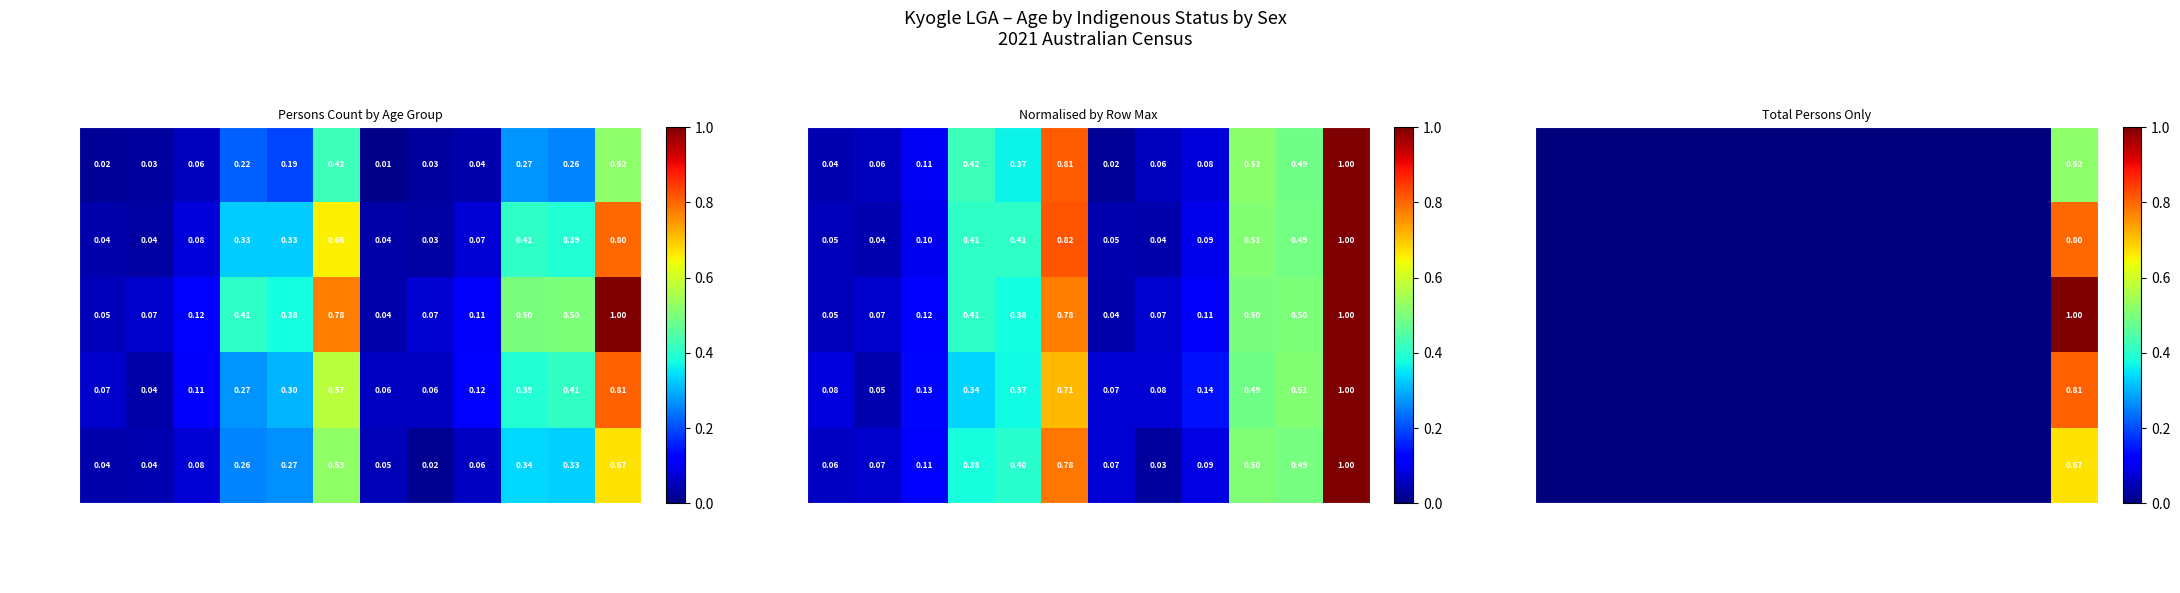

Is the value of 15-19 years at Non-Ind Persons greater than the value of 20-24 years at ATSI Persons?

No